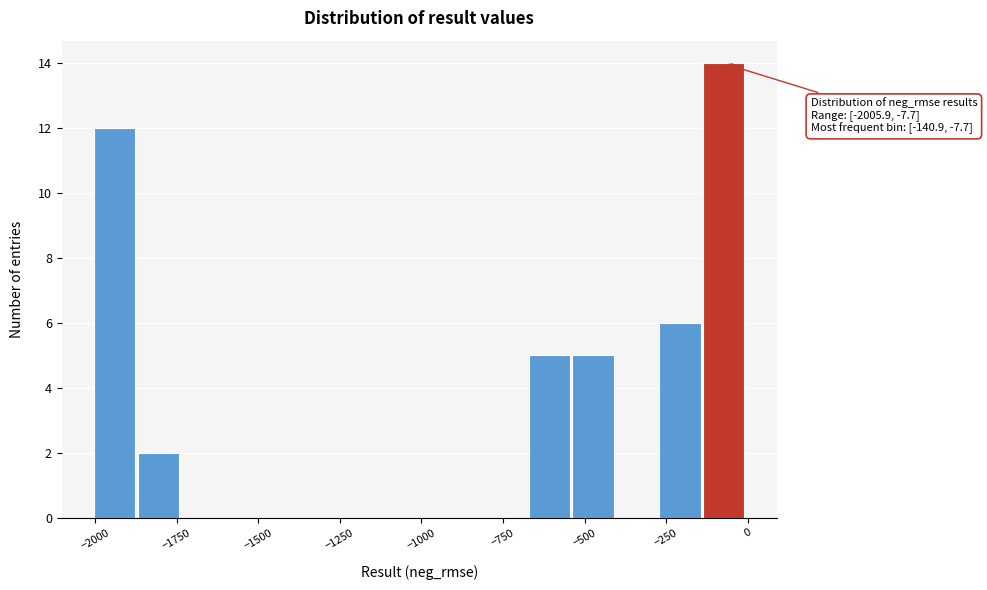

Around what value on the x-axis is the tallest bar? Give the approximate position of its centre, as read against the axis.

-50